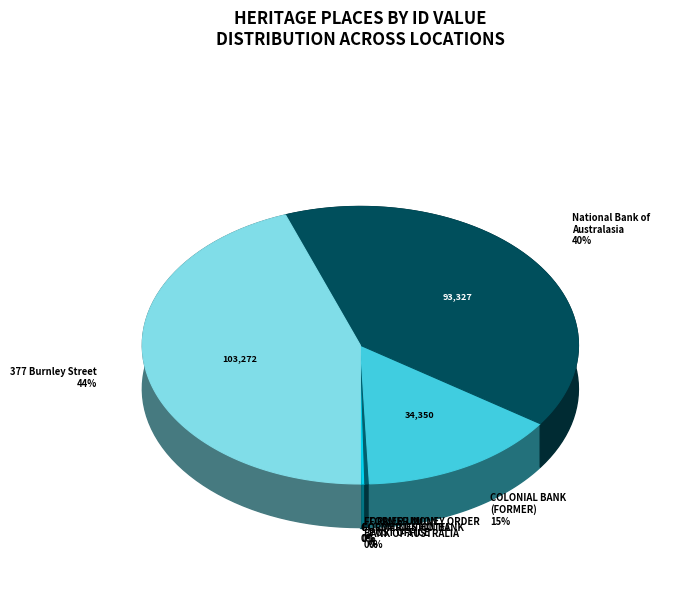

What is the change in value from COLONIAL BANK (FORMER) to 377 Burnley Street?

+68922